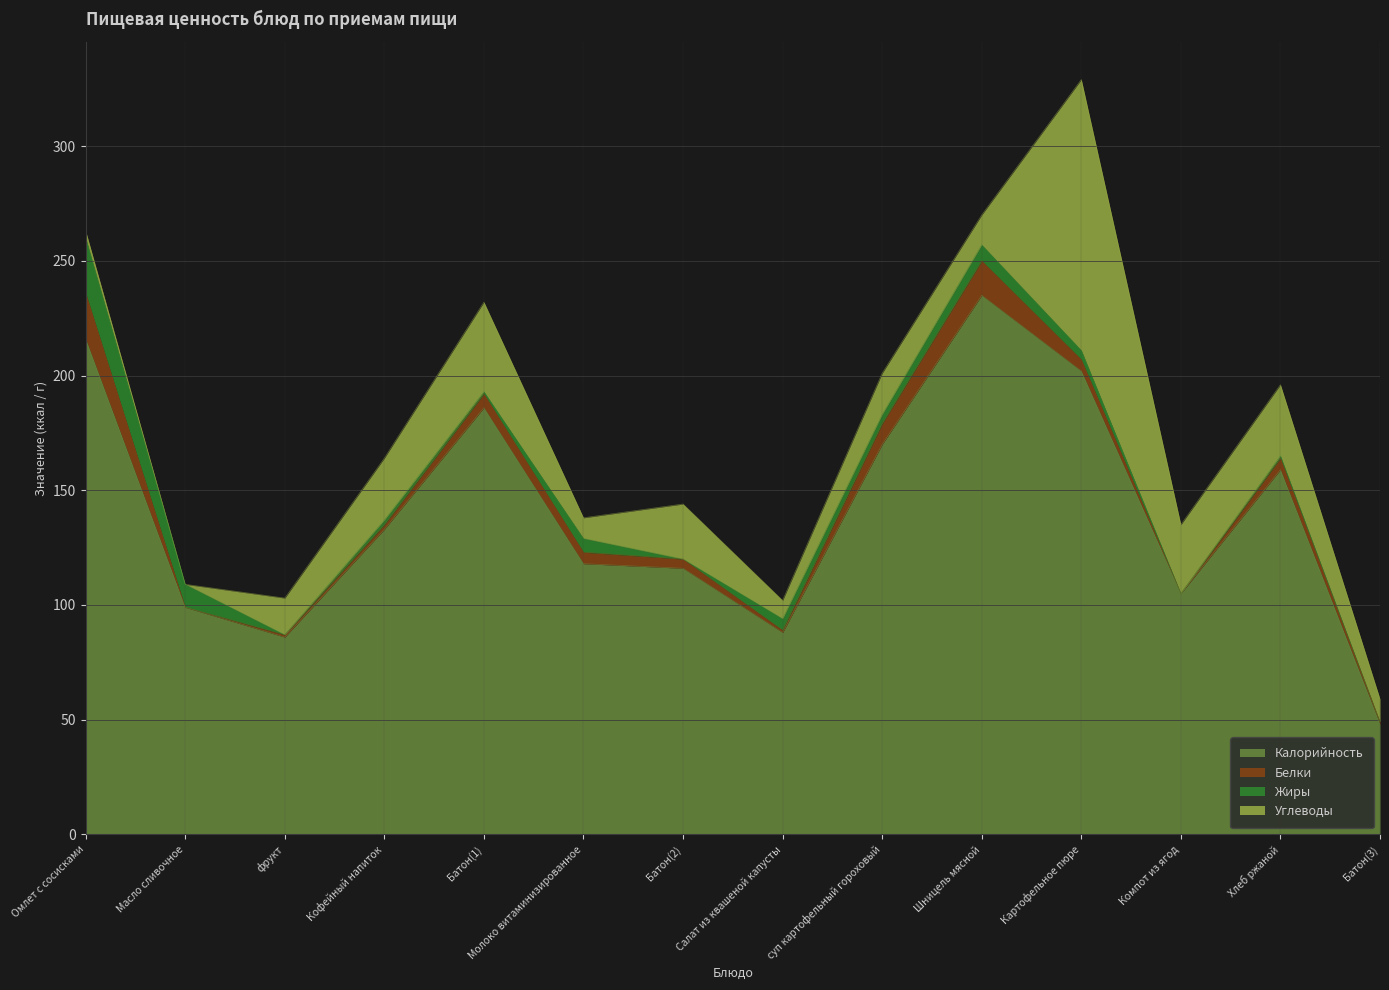

What are all the series names shown in the legend?

Калорийность, Белки, Жиры, Углеводы